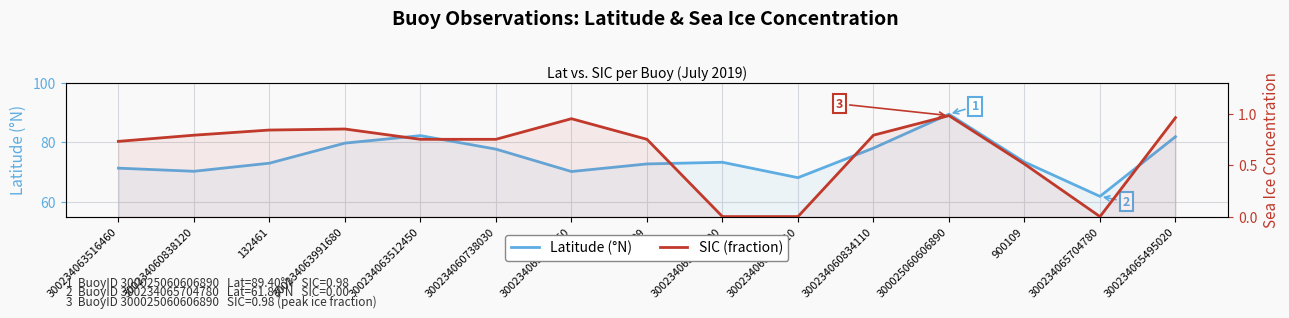

Which series changed the most between 300234060838120 and 300234065495020?

Latitude (°N)